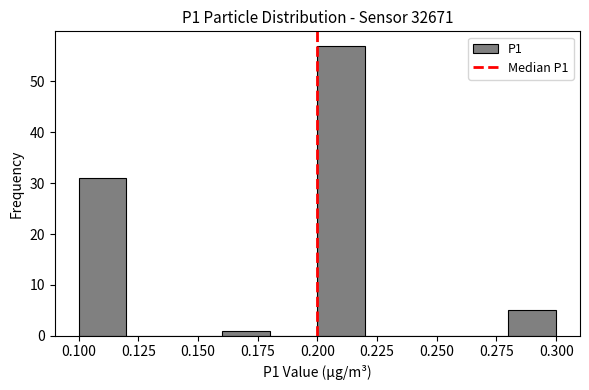

Reading left to right, list every bar in this chart as the range it spans on the x-axis followed by its height. The values are not printed on the chart, so give them approximately, as read against the axis.

0.10 to 0.12: 31
0.12 to 0.14: 0
0.14 to 0.16: 0
0.16 to 0.18: 1
0.18 to 0.20: 0
0.20 to 0.22: 57
0.22 to 0.24: 0
0.24 to 0.26: 0
0.26 to 0.28: 0
0.28 to 0.30: 5